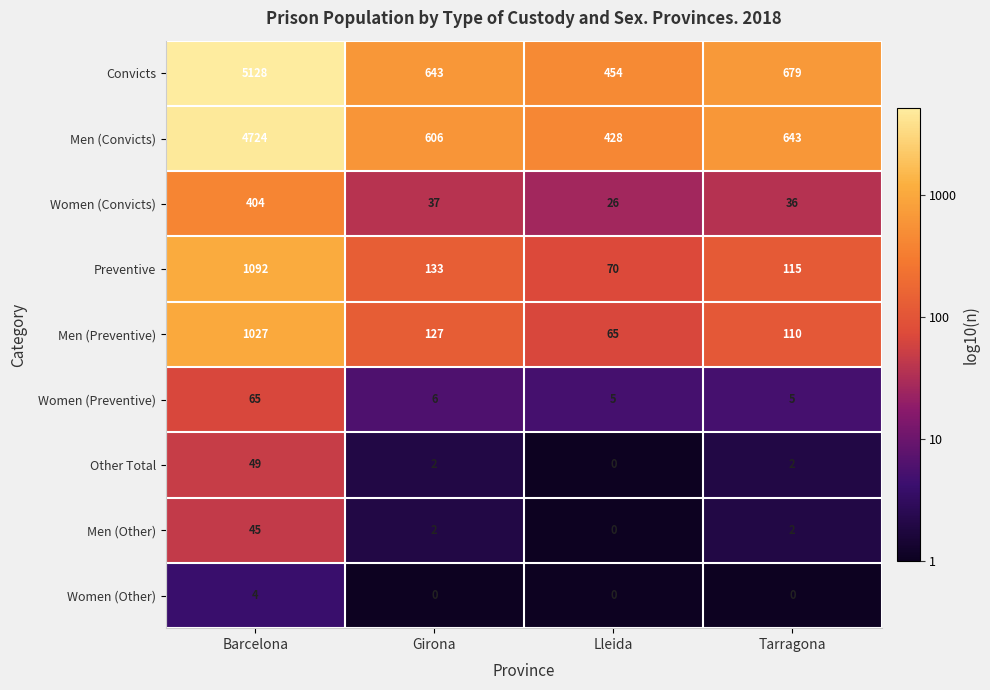

Is it true that Men (Convicts) equals 643 at Tarragona?

True